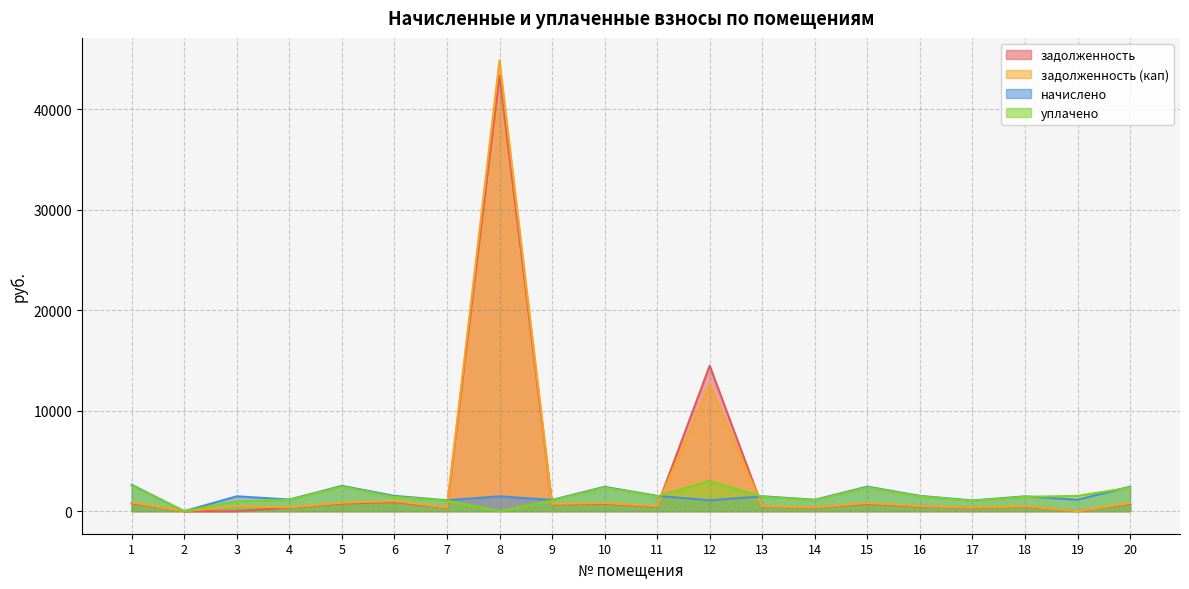

What is the sum of all задолженность values?

66320.5